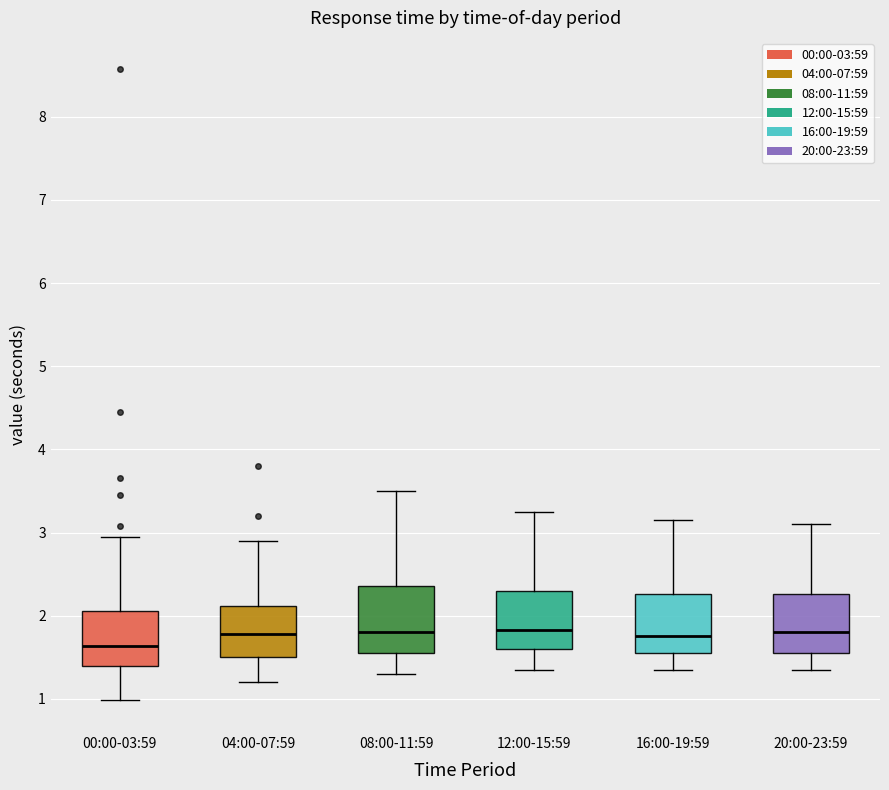

Reading left to right, read every box against the y-axis: the position of its median line, the range the box covers, and the ends of its whiskers. The values are not printed on the chart, so give them approximately, as read against the axis.

00:00-03:59: median 1.6, box 1.4 to 2.1, whiskers 1.0 to 3.0
04:00-07:59: median 1.8, box 1.5 to 2.1, whiskers 1.2 to 2.9
08:00-11:59: median 1.8, box 1.6 to 2.4, whiskers 1.3 to 3.5
12:00-15:59: median 1.8, box 1.6 to 2.3, whiskers 1.4 to 3.3
16:00-19:59: median 1.8, box 1.6 to 2.3, whiskers 1.4 to 3.2
20:00-23:59: median 1.8, box 1.6 to 2.3, whiskers 1.4 to 3.1